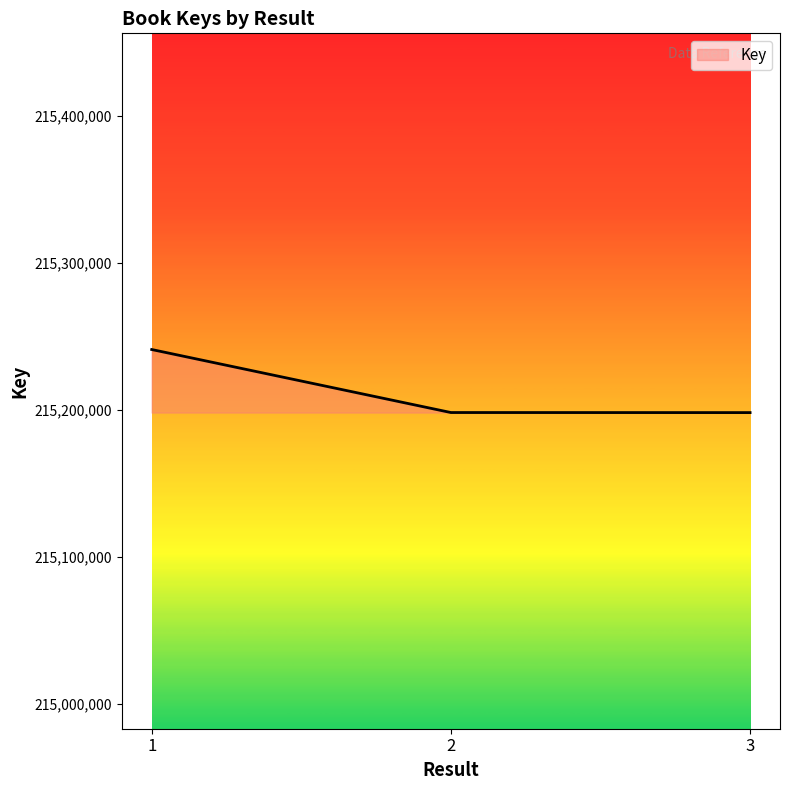

The value at 2 is 124884164. True or false?

False